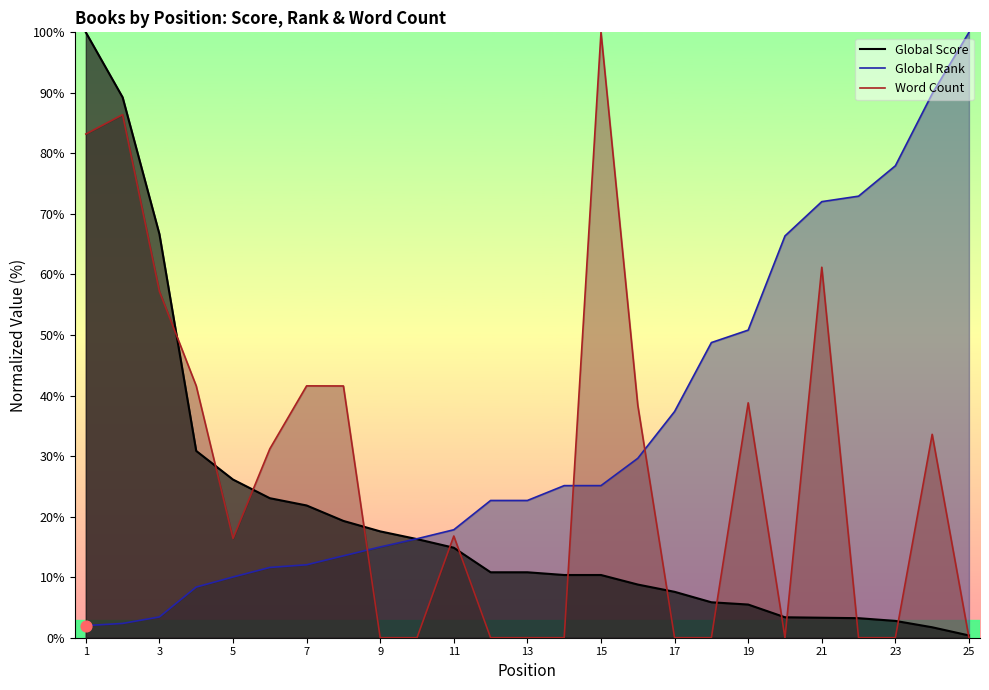

At how many categories does at least one series exceed 93?

3